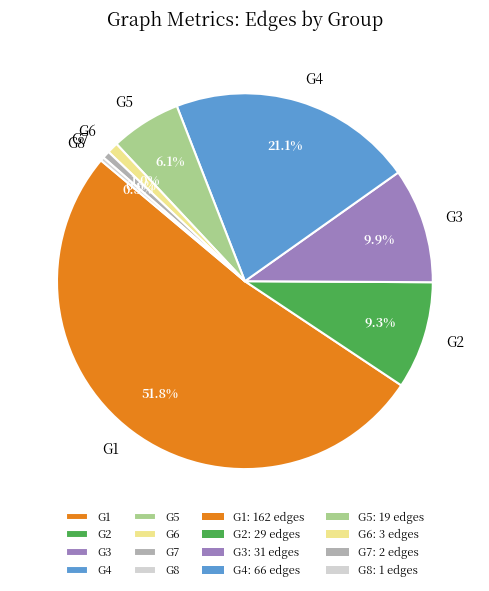

Approximately how many times larger is the value at G3 compared to G1?

0.2